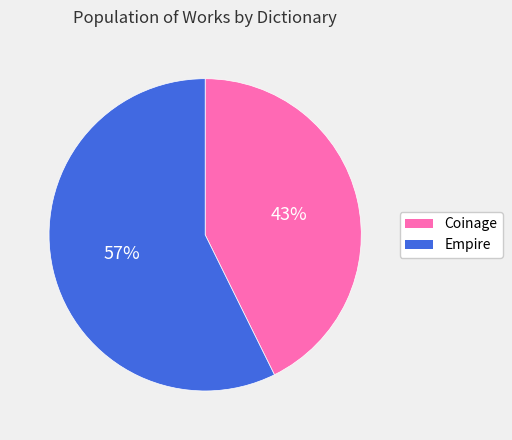

What is the ratio of the value at Empire to the value at Coinage?

1.3